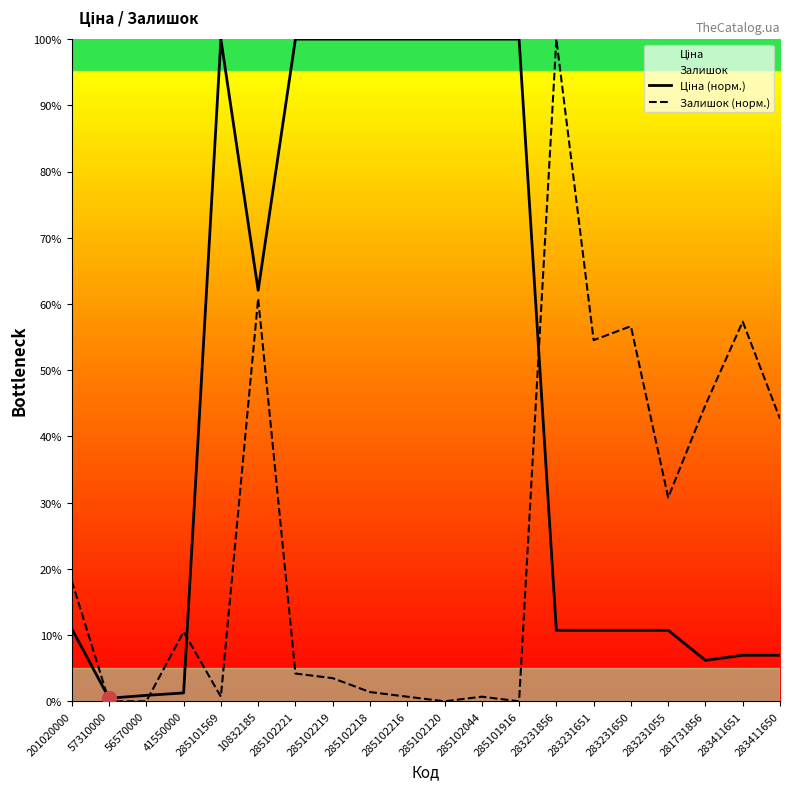

True or false: Ціна (норм.) has a value of 10.9 at 201020000.

True